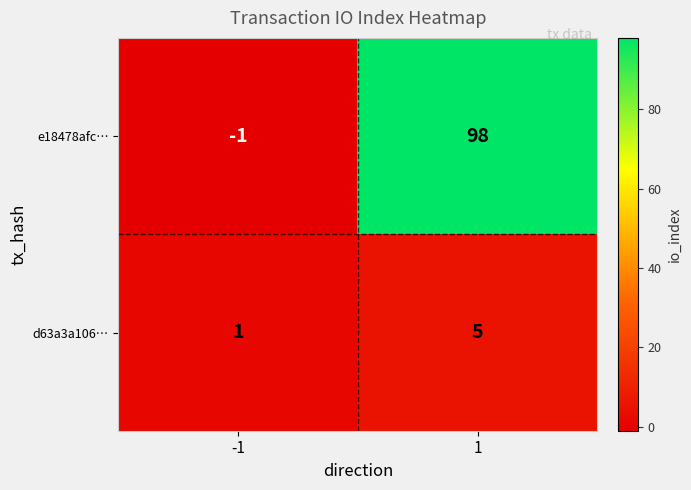

The e18478afc… series shows 140 at 1. True or false?

False